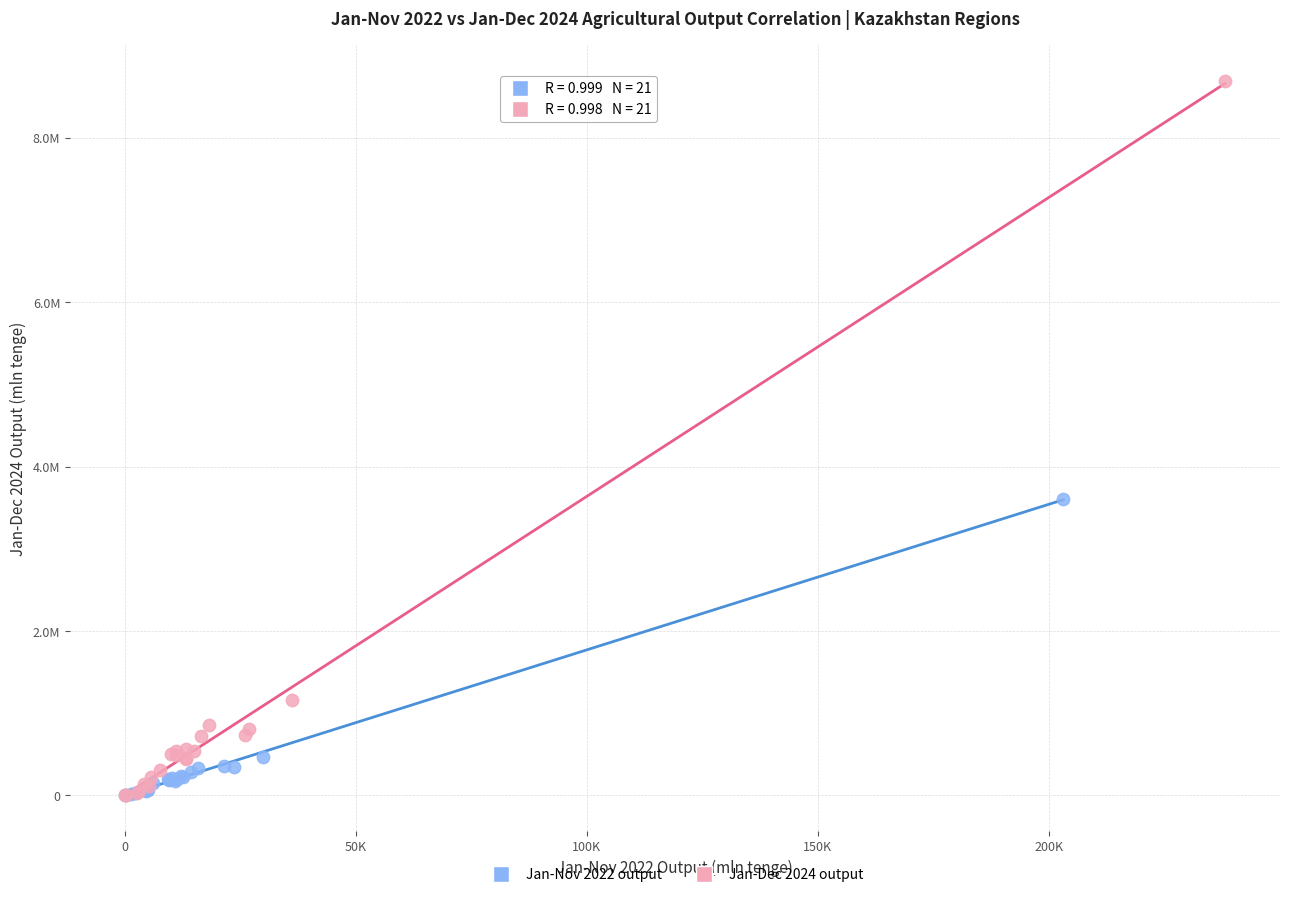

Which series contains the highest Y value?

Jan-Dec 2024 output